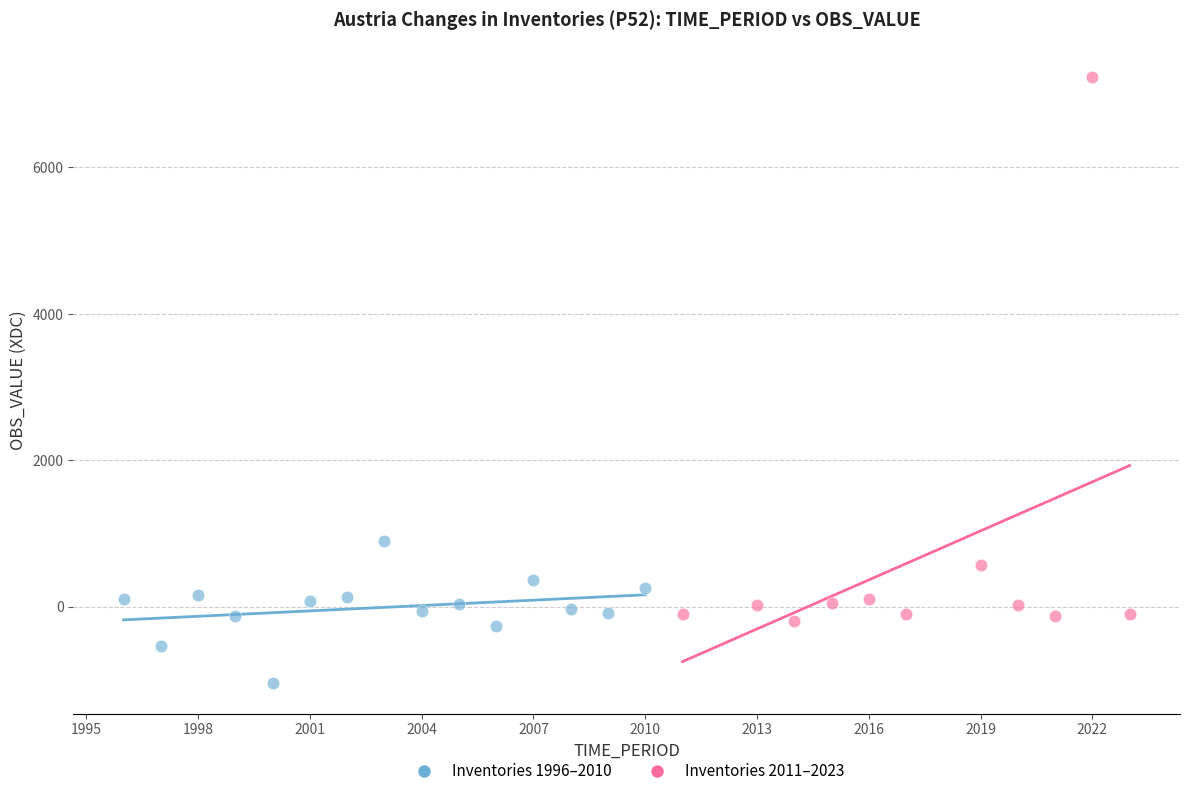

Which series contains the lowest Y value?

Inventories 1996–2010